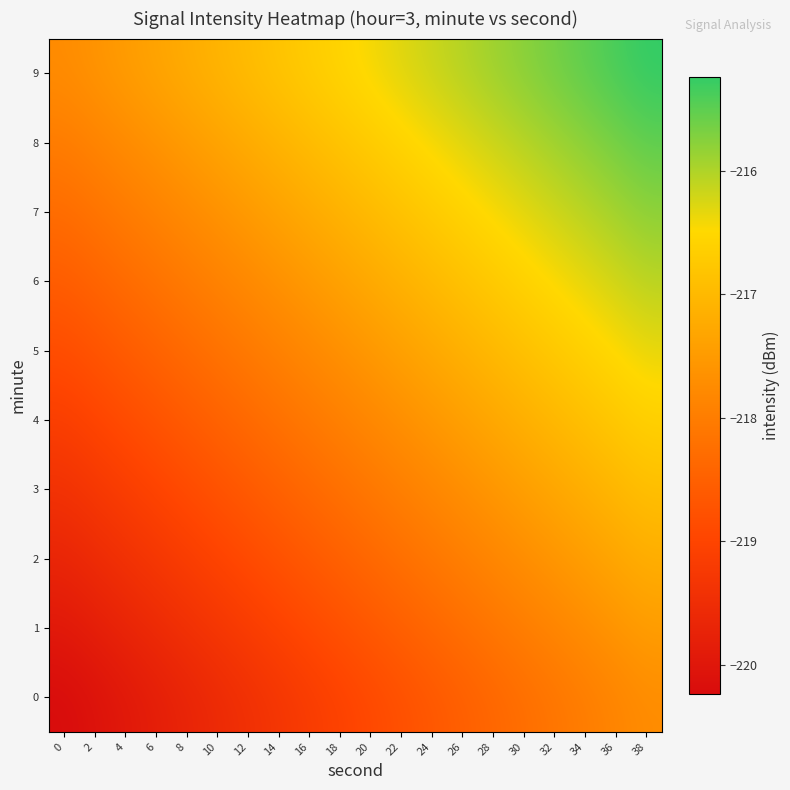

What is the spread (max minus min) of values at 26?

2.5